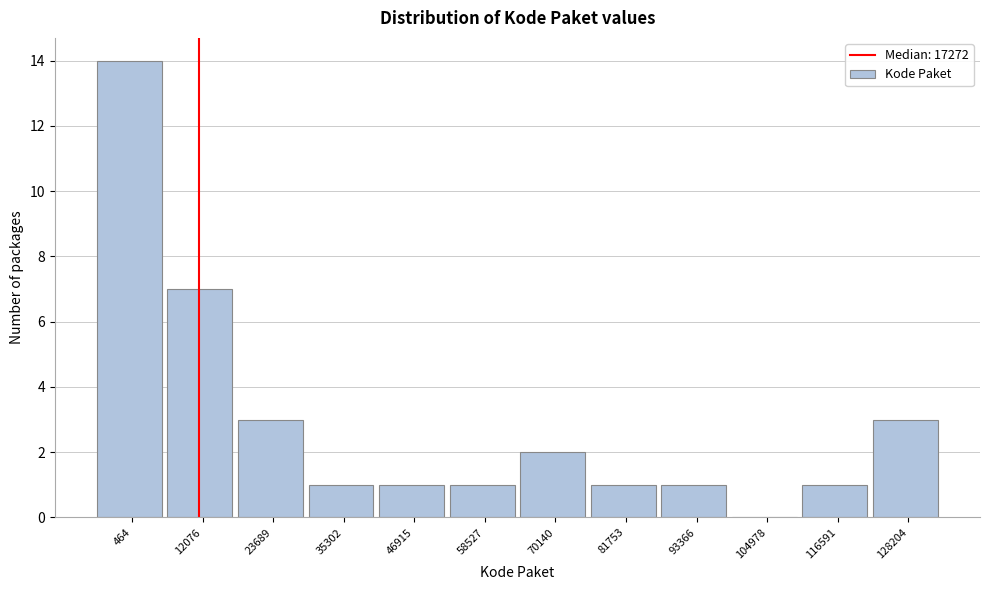

Reading left to right, what are all the values shown in this chart?

464=14	12076=7	23689=3	35302=1	46915=1	58527=1	70140=2	81753=1	93366=1	104978=0	116591=1	128204=3